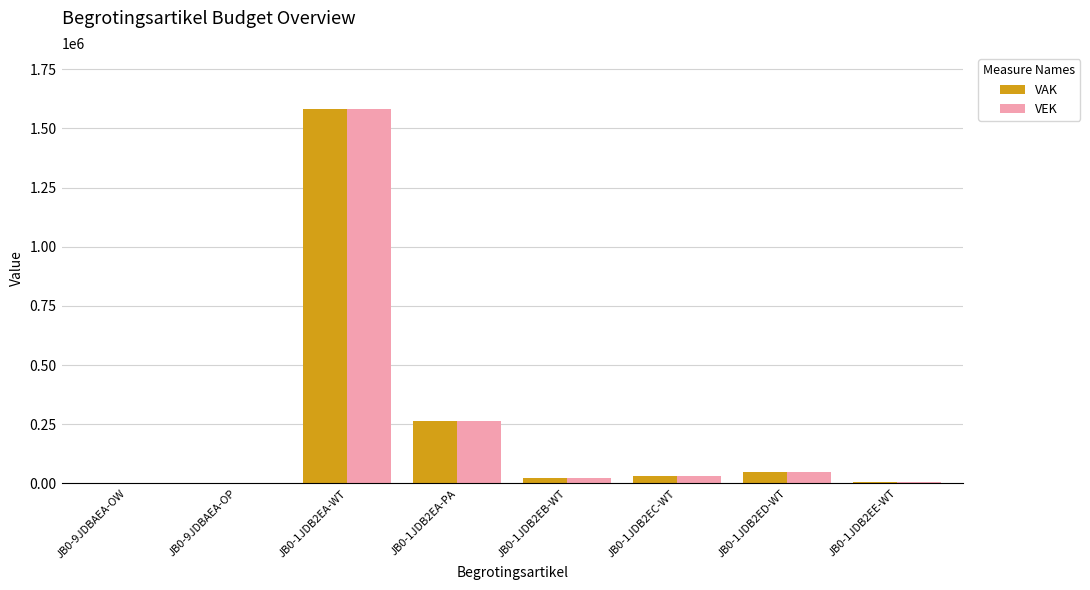

What are all the series names shown in the legend?

VAK, VEK